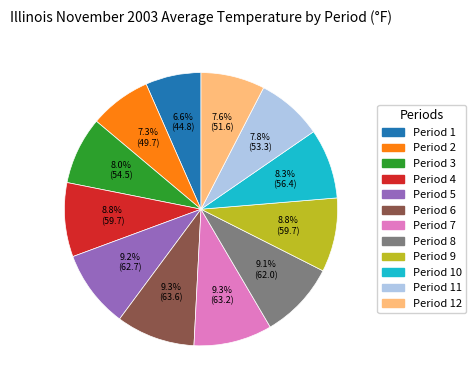

Is there a majority slice in this chart?

No